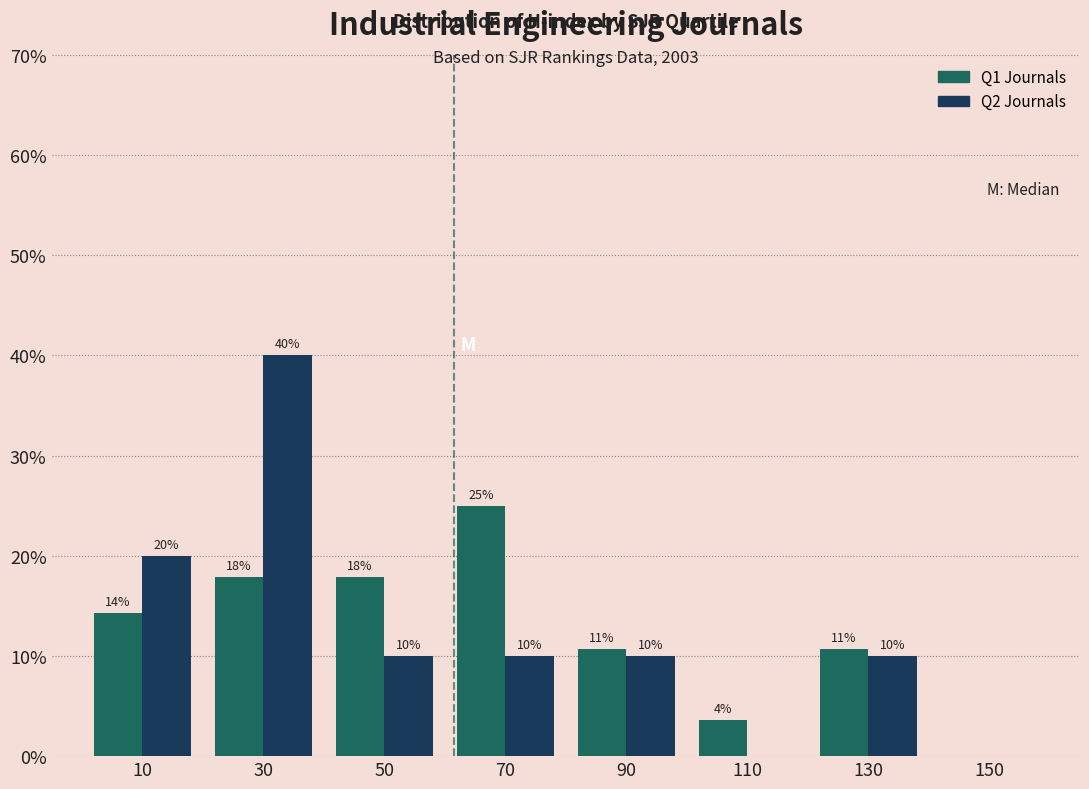

In the Q2 Journals series, which range on the x-axis has the tallest bar?

20 to 40